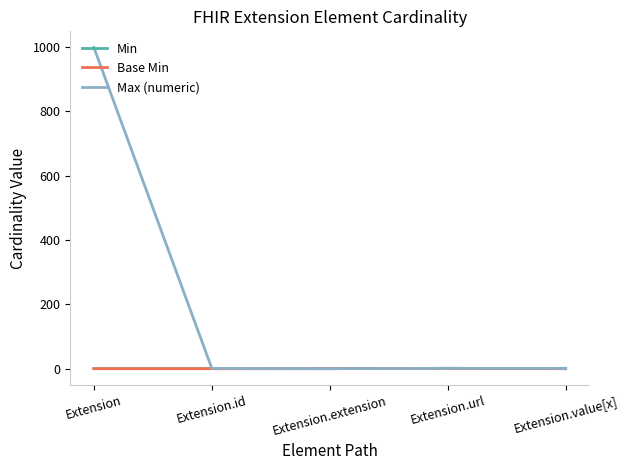

How many interior local valleys does the Max (numeric) series have?

1